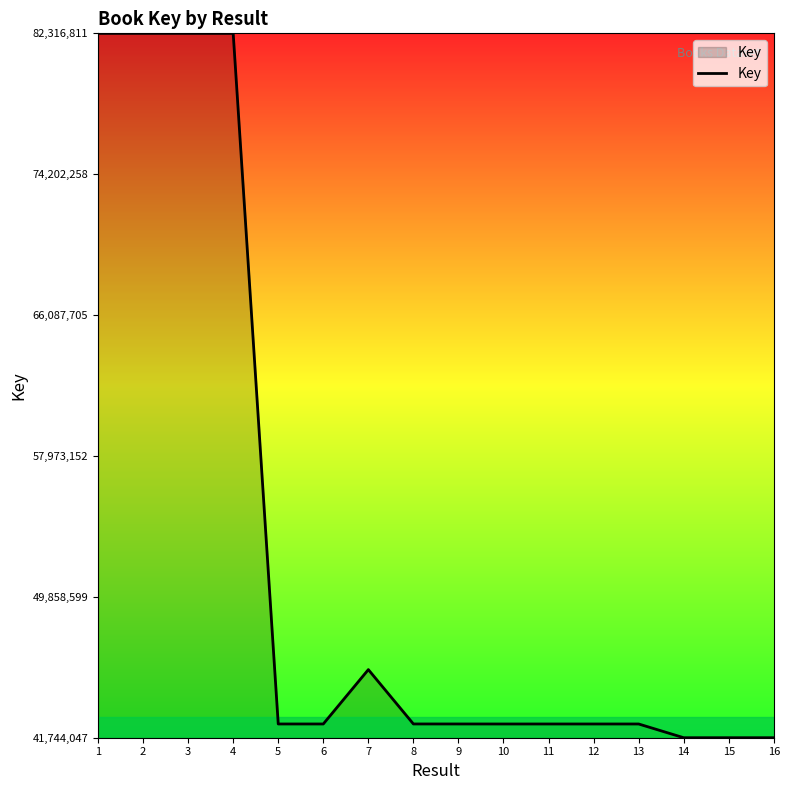

What is the greatest value displayed?

82316811